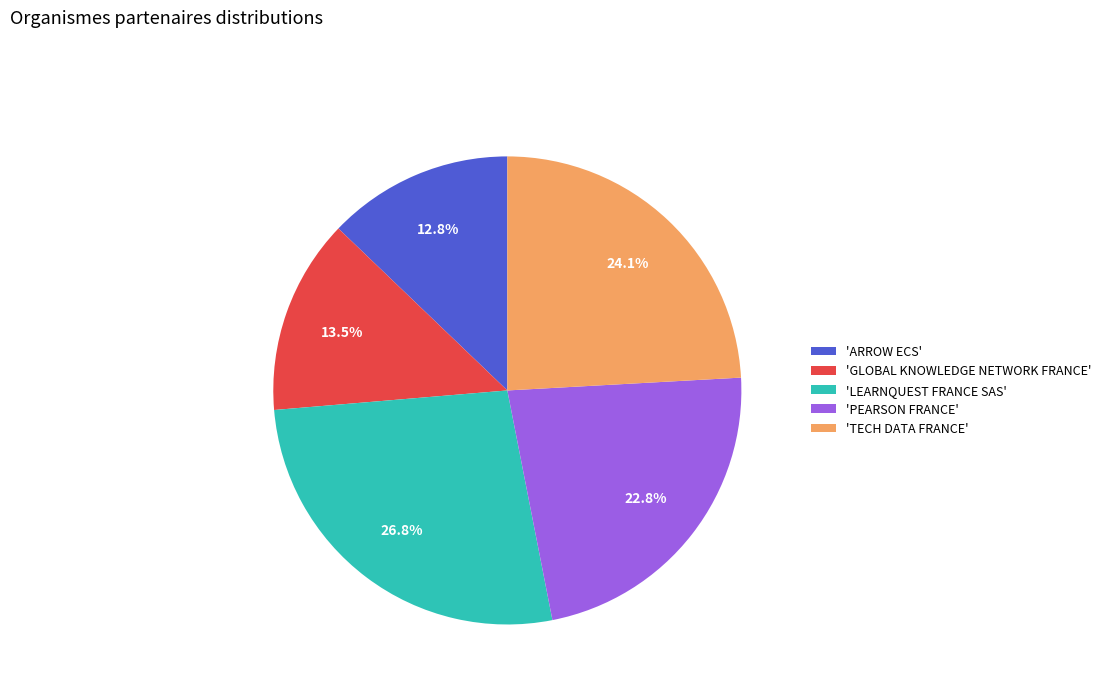

Combined, do 'ARROW ECS' and 'GLOBAL KNOWLEDGE NETWORK FRANCE' account for over 50%?

No